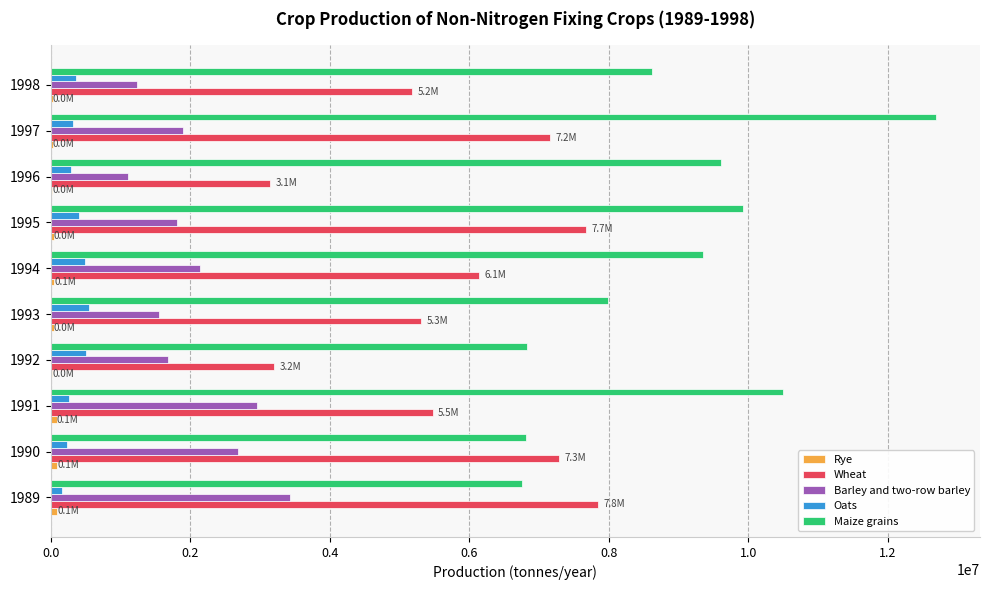

What is the sum of all Maize grains values?

89068832